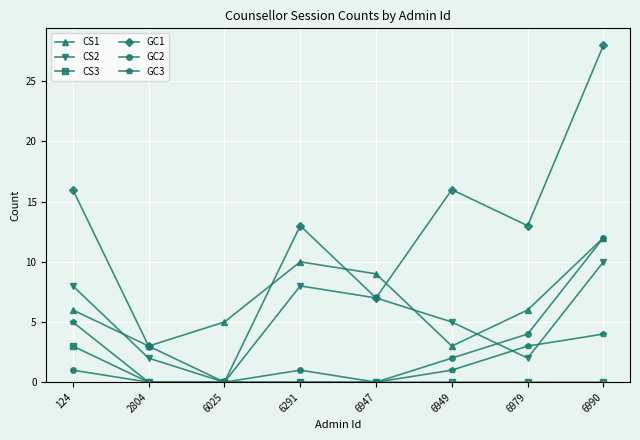

What is the difference between the maximum and minimum values in the GC1 series?

28